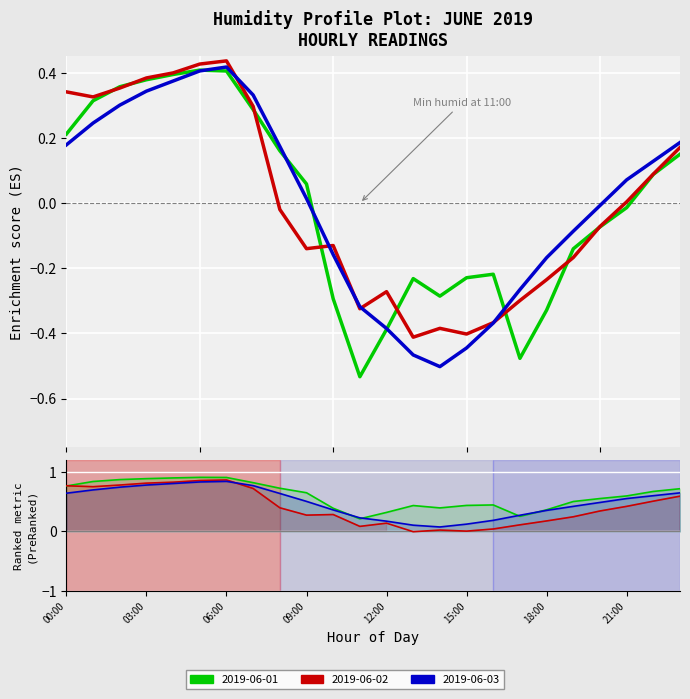

What is the total value across all series at 11?

0.5